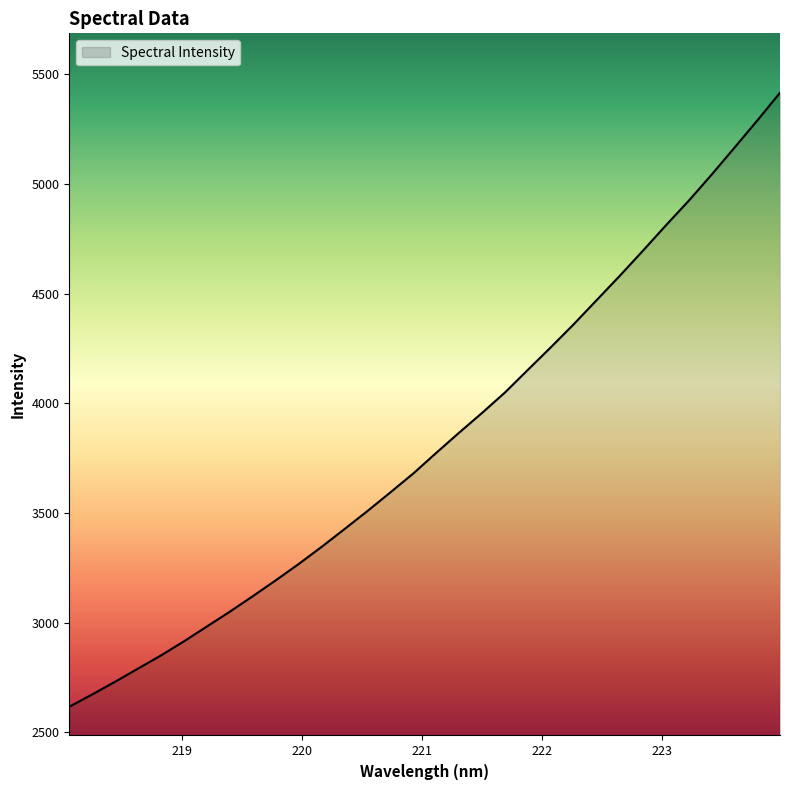

What is the greatest value displayed?

5415.1